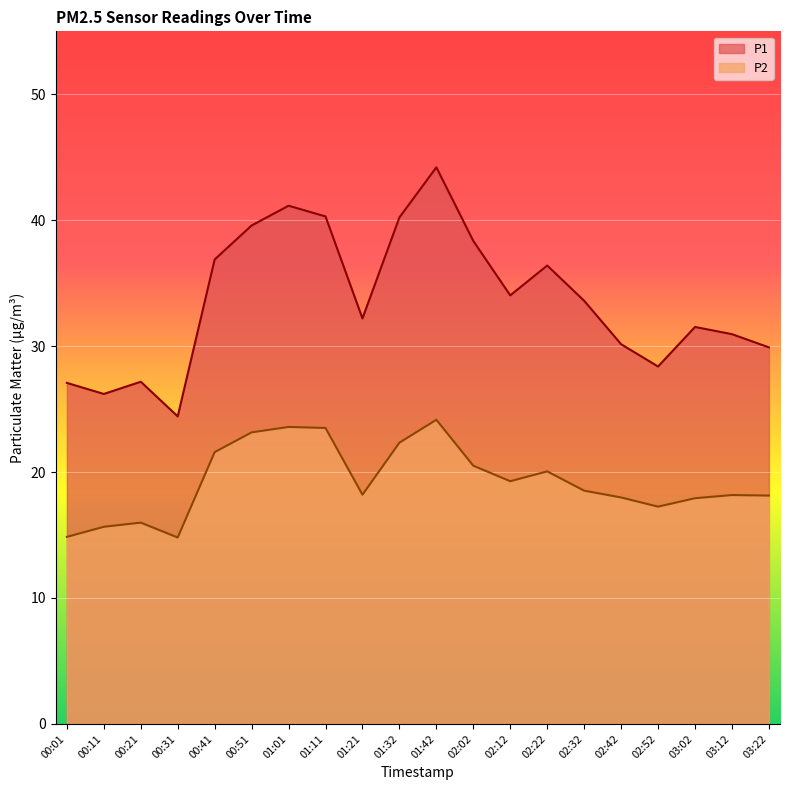

What is the difference between the P2 values at 02:42 and 02:52?

0.7